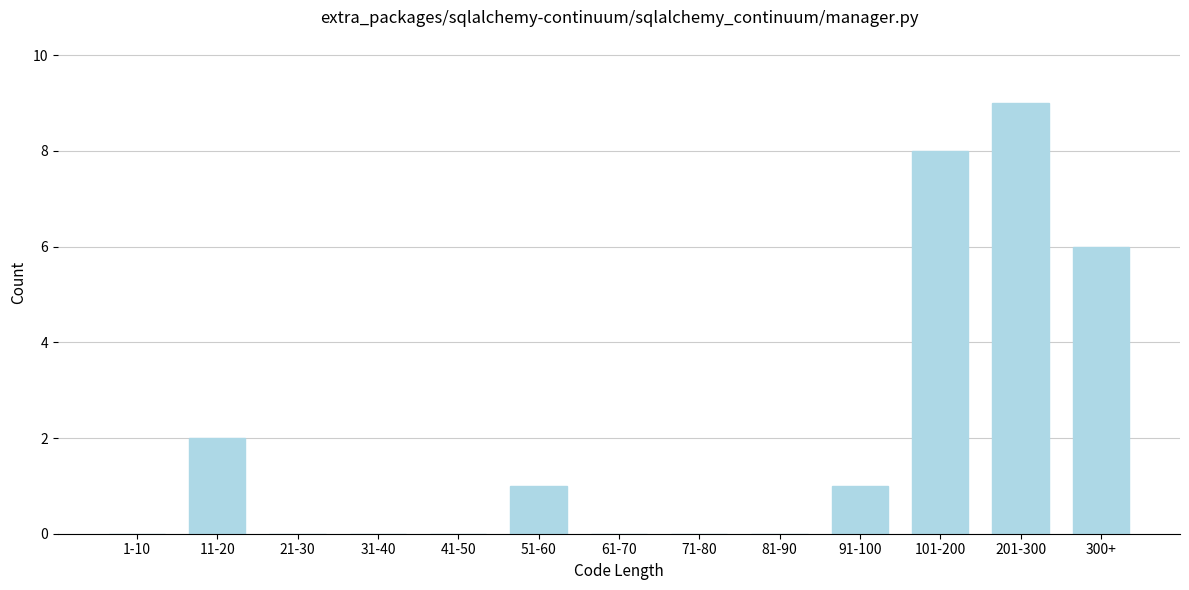

Reading right to left, what are all the values shown in this chart?

300+=6	201-300=9	101-200=8	91-100=1	81-90=0	71-80=0	61-70=0	51-60=1	41-50=0	31-40=0	21-30=0	11-20=2	1-10=0